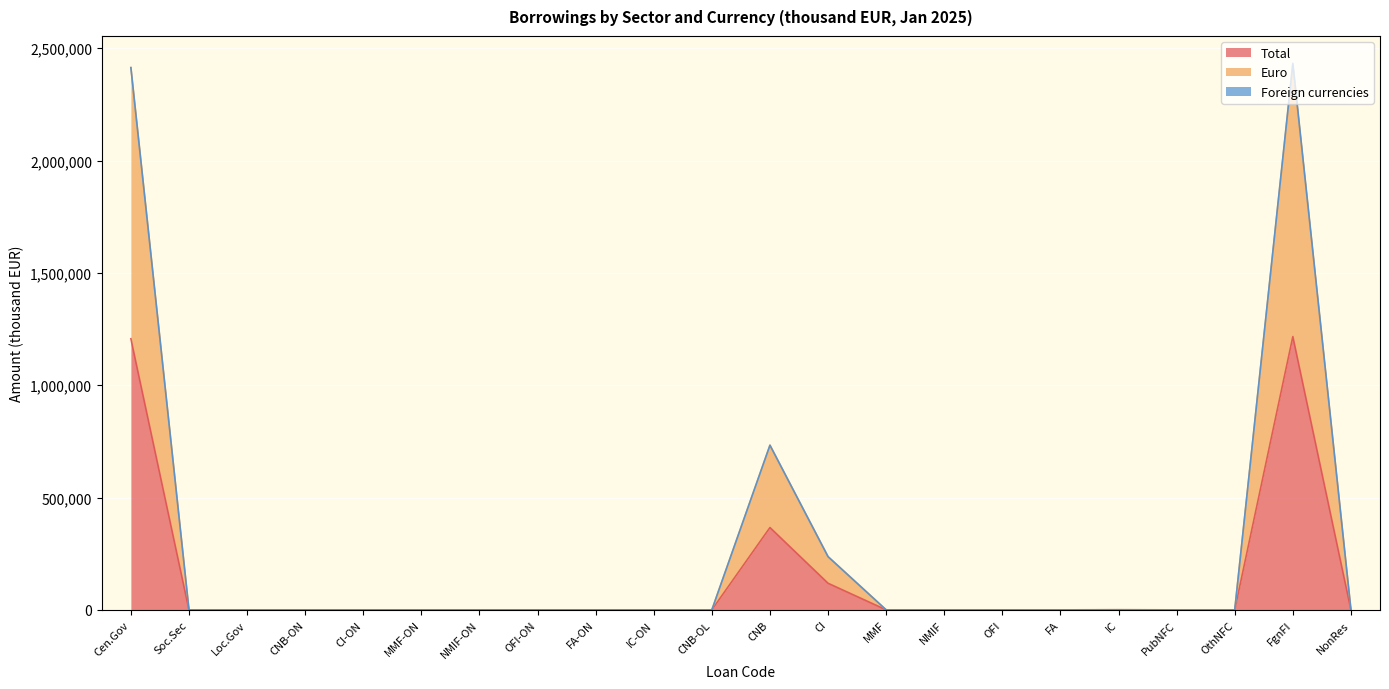

Is it true that Total equals 415684 at NMIF-ON?

False